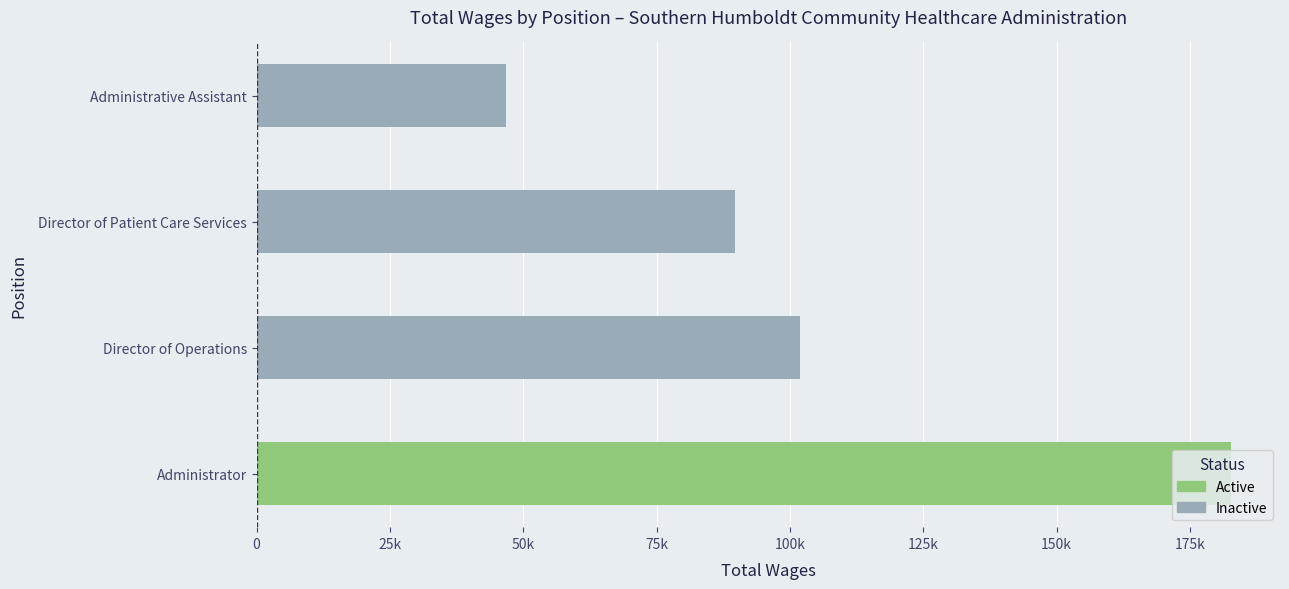

Where is the data nearest to the value 114742?

Director of Operations